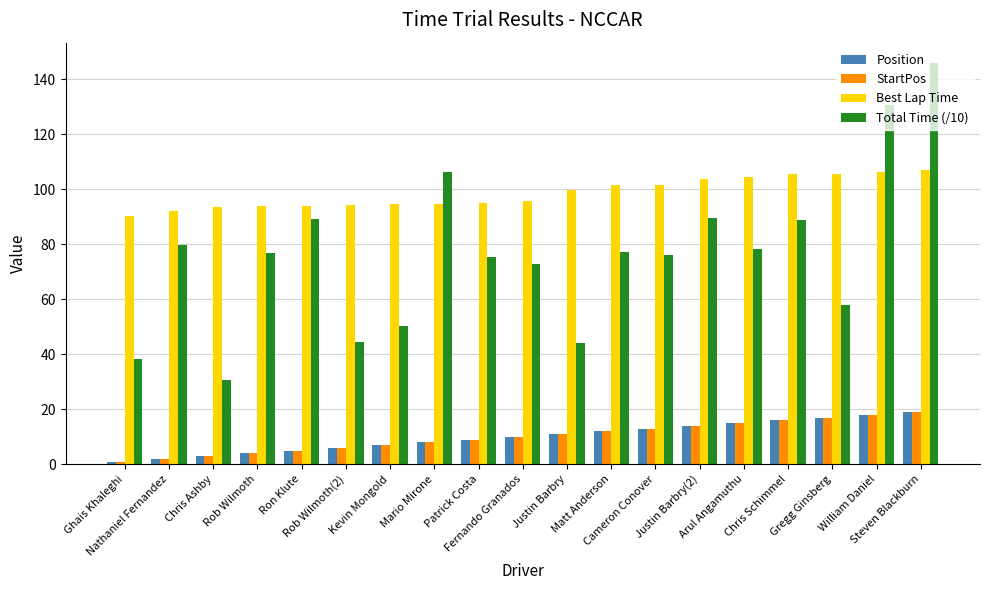

What is the greatest value displayed?

146.1